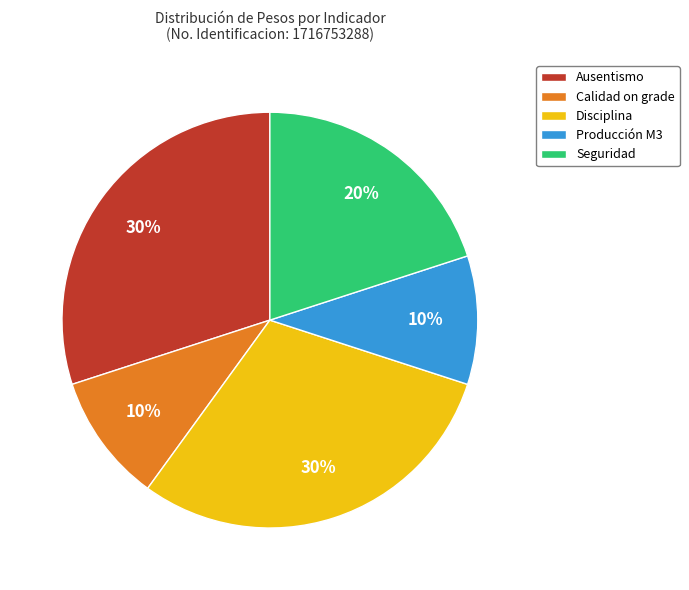

To the nearest percent, what percentage of the pie is Disciplina?

30%